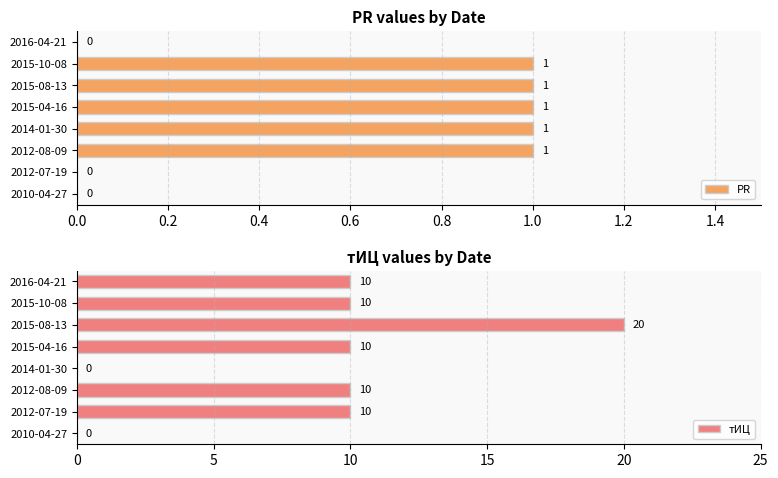

Which series has the largest total across all categories?

тИЦ